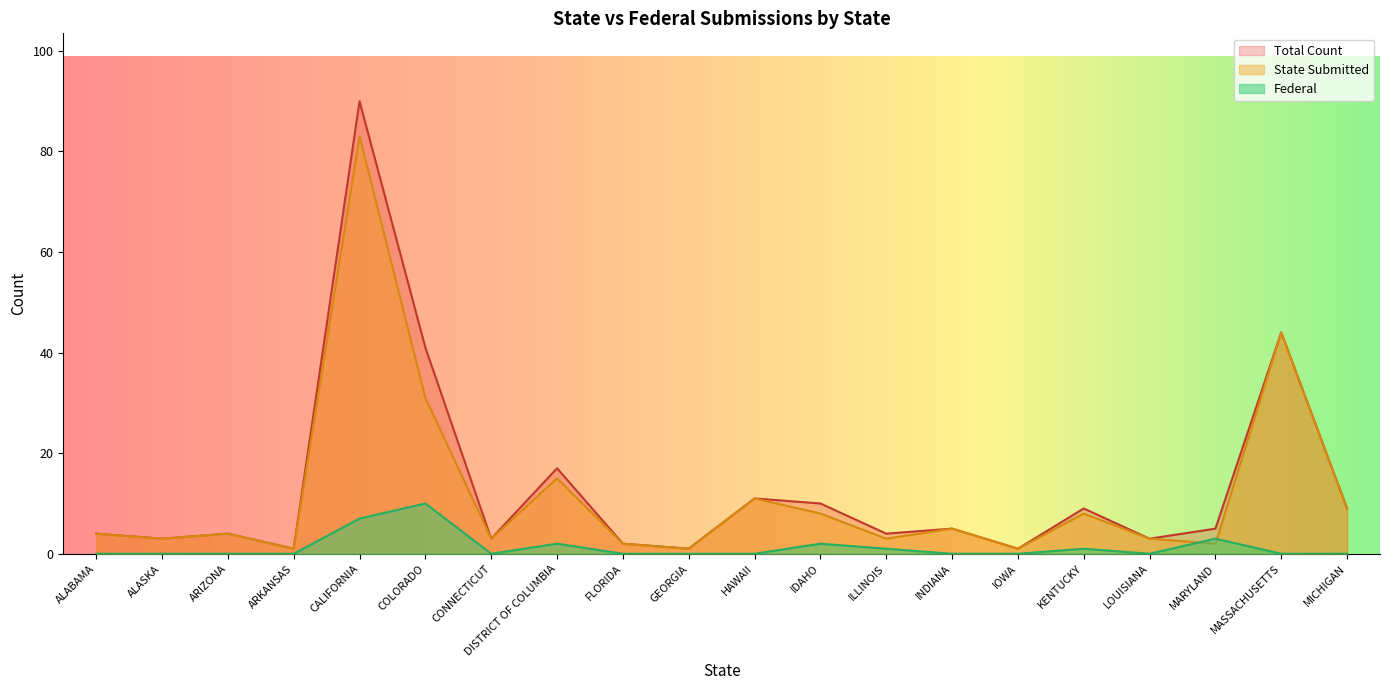

How many interior local valleys does the Federal series have?

2